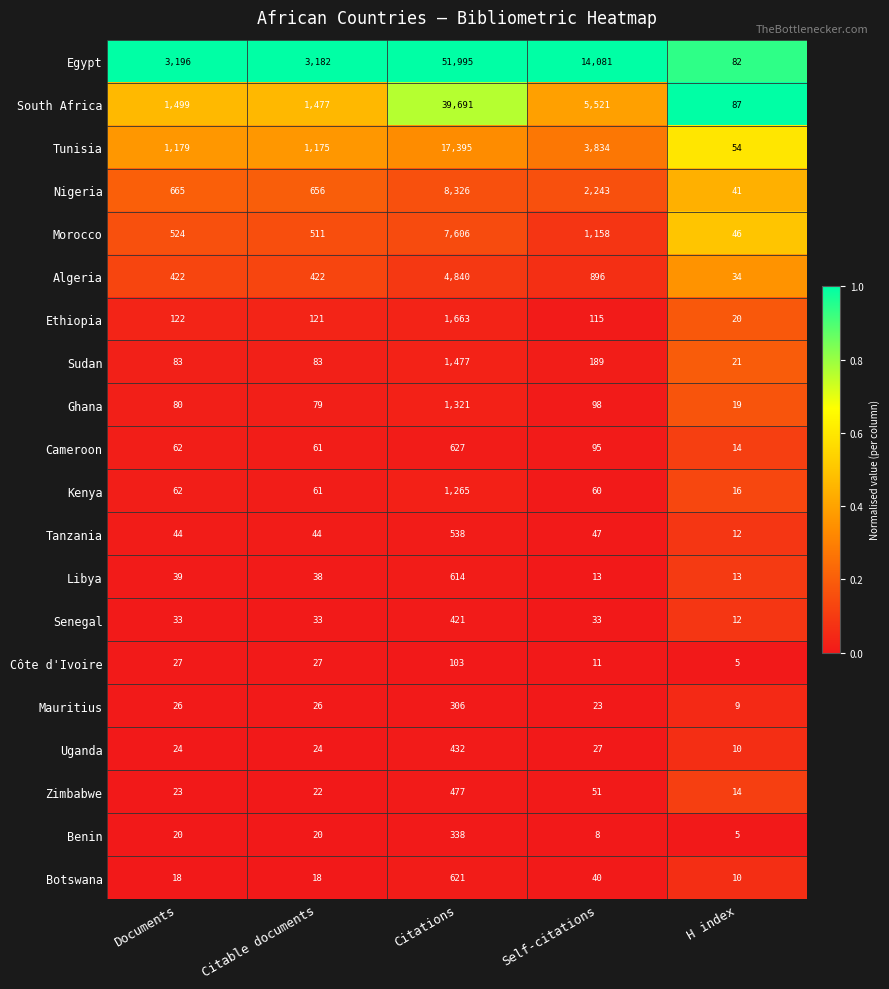

Which series changed the most between Citations and H index?

Egypt